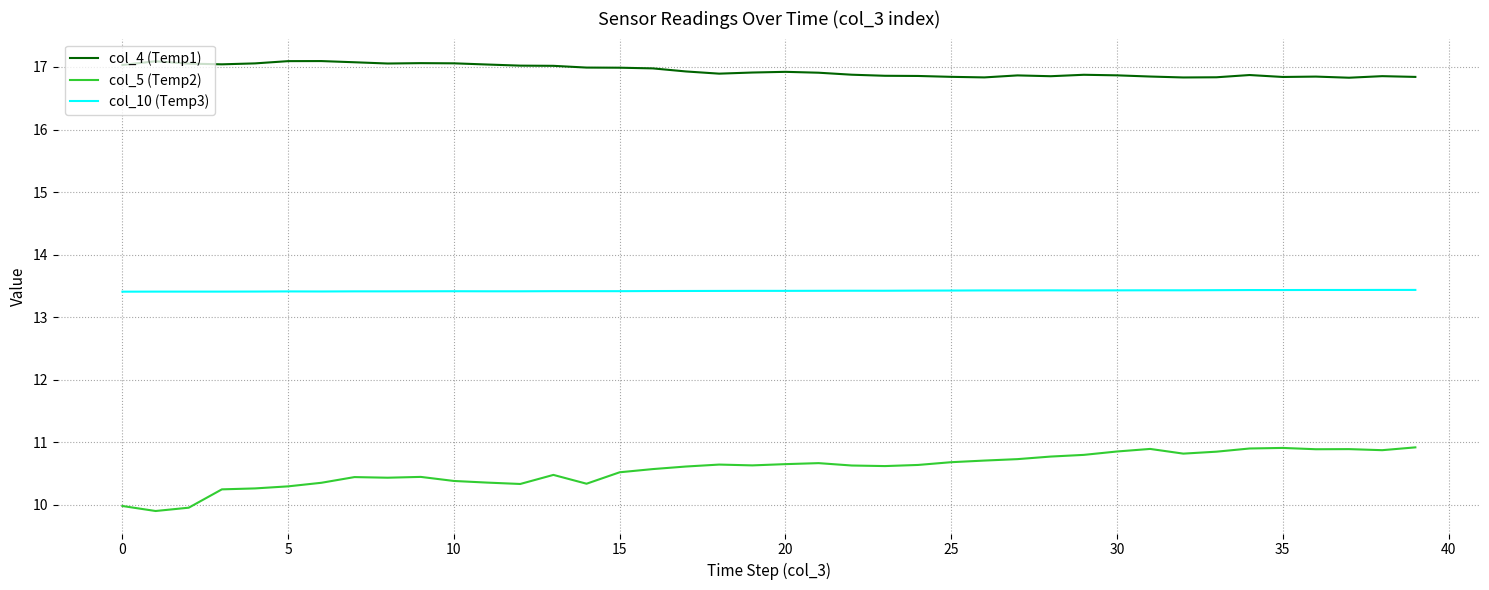

Which series has the largest total across all categories?

col_4 (Temp1)